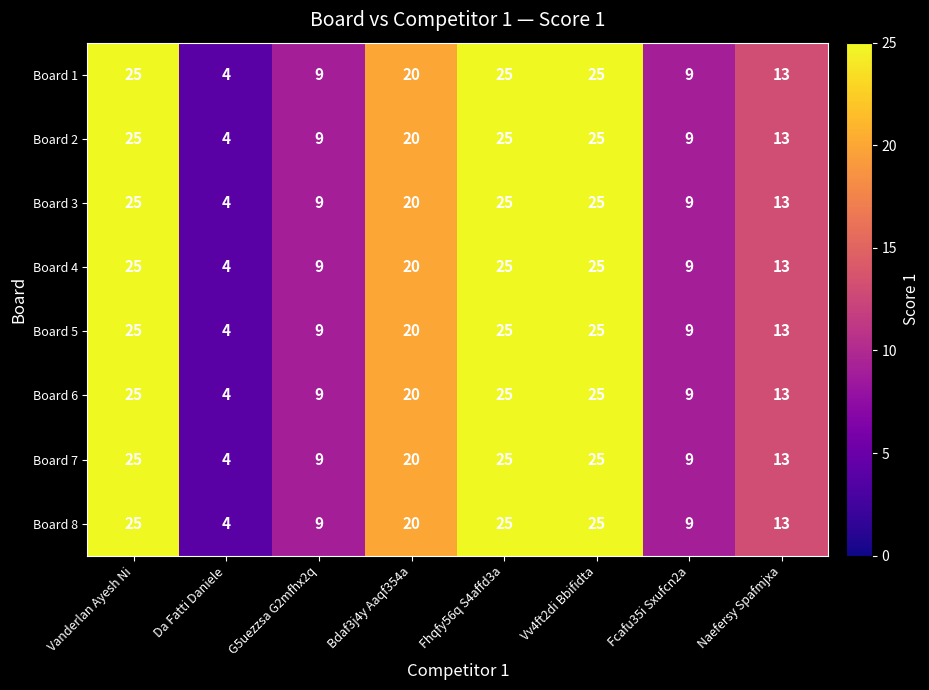

Where is Board 5 nearest to the value 14?

Naefersy Spafmjxa